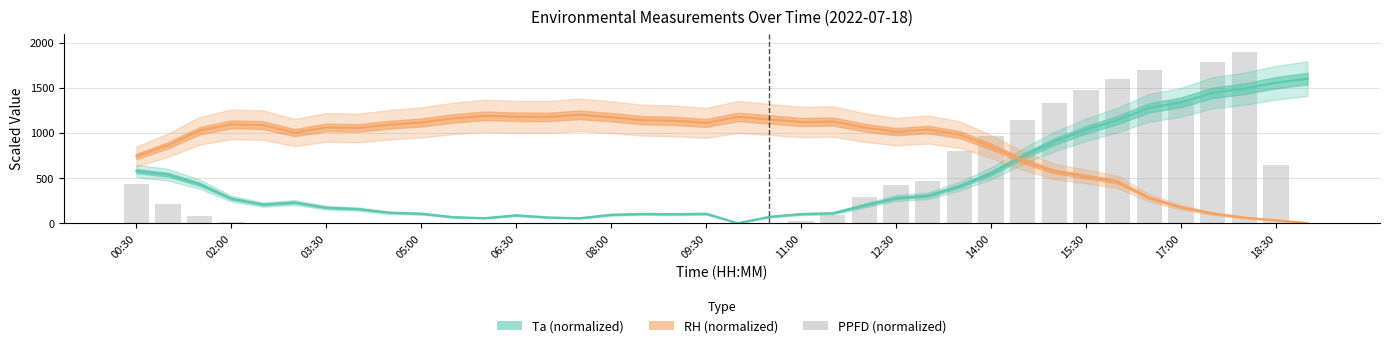

At which category is the sum across all series the highest?

35